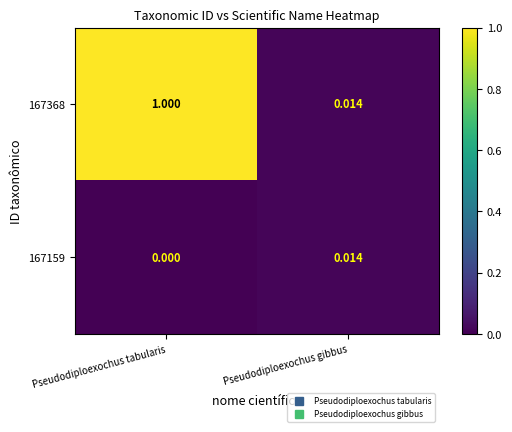

Which series has the widest spread of values?

167368